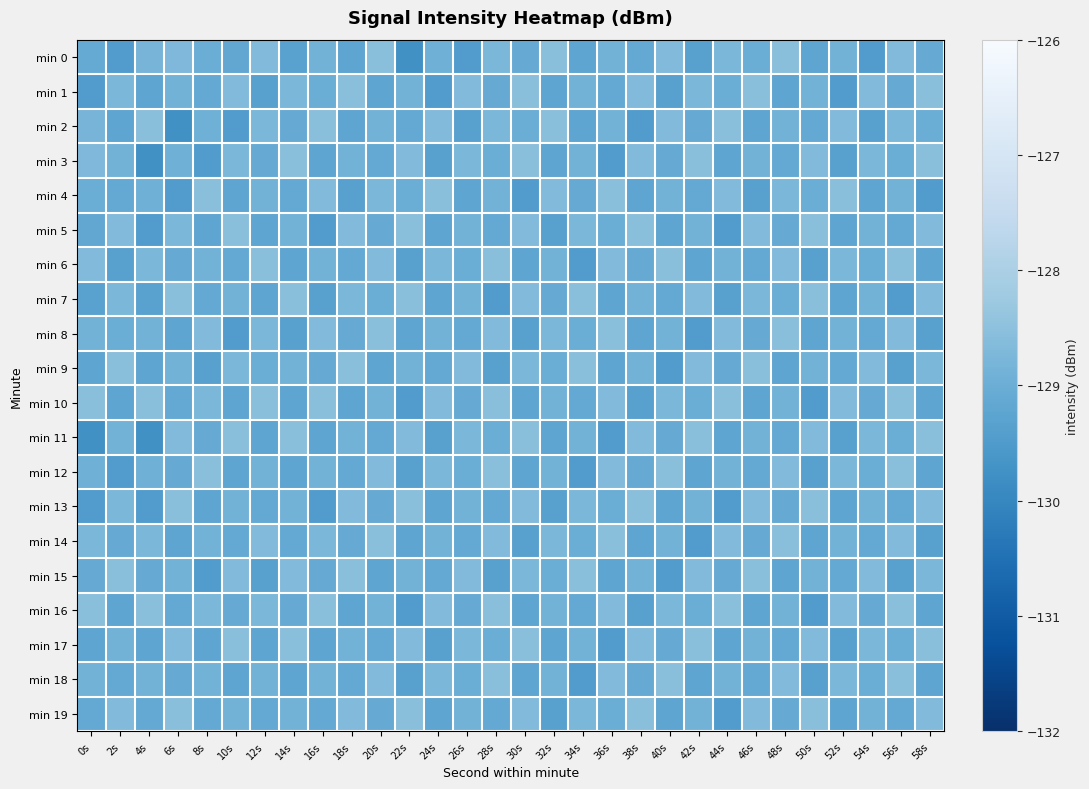

Reading left to right, extract all data points from this chart.

min 0: 0s=-129.1	2s=-129.5	4s=-128.8	6s=-128.7	8s=-129.0	10s=-129.2	12s=-128.7	14s=-129.3	16s=-128.9	18s=-129.2	20s=-128.5	22s=-129.8	24s=-128.9	26s=-129.5	28s=-128.8	30s=-129.1	32s=-128.5	34s=-129.2	36s=-128.9	38s=-129.1	40s=-128.7	42s=-129.3	44s=-128.8	46s=-129.0	48s=-128.5	50s=-129.2	52s=-128.9	54s=-129.5	56s=-128.7	58s=-129.1
min 1: 0s=-129.5	2s=-128.8	4s=-129.2	6s=-128.9	8s=-129.1	10s=-128.7	12s=-129.3	14s=-128.8	16s=-129.0	18s=-128.5	20s=-129.2	22s=-128.9	24s=-129.5	26s=-128.7	28s=-129.1	30s=-128.5	32s=-129.2	34s=-128.9	36s=-129.1	38s=-128.7	40s=-129.3	42s=-128.8	44s=-129.0	46s=-128.5	48s=-129.2	50s=-128.9	52s=-129.5	54s=-128.7	56s=-129.1	58s=-128.5
min 2: 0s=-128.8	2s=-129.2	4s=-128.5	6s=-129.8	8s=-128.9	10s=-129.5	12s=-128.8	14s=-129.1	16s=-128.5	18s=-129.2	20s=-128.9	22s=-129.1	24s=-128.7	26s=-129.3	28s=-128.8	30s=-129.0	32s=-128.5	34s=-129.2	36s=-128.9	38s=-129.5	40s=-128.7	42s=-129.1	44s=-128.5	46s=-129.2	48s=-128.9	50s=-129.1	52s=-128.7	54s=-129.3	56s=-128.8	58s=-129.0
min 3: 0s=-128.7	2s=-128.9	4s=-129.8	6s=-128.9	8s=-129.5	10s=-128.8	12s=-129.1	14s=-128.5	16s=-129.2	18s=-128.9	20s=-129.1	22s=-128.7	24s=-129.3	26s=-128.8	28s=-129.0	30s=-128.5	32s=-129.2	34s=-128.9	36s=-129.5	38s=-128.7	40s=-129.1	42s=-128.5	44s=-129.2	46s=-128.9	48s=-129.1	50s=-128.7	52s=-129.3	54s=-128.8	56s=-129.0	58s=-128.5
min 4: 0s=-129.0	2s=-129.1	4s=-128.9	6s=-129.5	8s=-128.5	10s=-129.2	12s=-128.9	14s=-129.1	16s=-128.7	18s=-129.3	20s=-128.8	22s=-129.0	24s=-128.5	26s=-129.2	28s=-128.9	30s=-129.5	32s=-128.7	34s=-129.1	36s=-128.5	38s=-129.2	40s=-128.9	42s=-129.1	44s=-128.7	46s=-129.3	48s=-128.8	50s=-129.0	52s=-128.5	54s=-129.2	56s=-128.9	58s=-129.5
min 5: 0s=-129.2	2s=-128.7	4s=-129.5	6s=-128.8	8s=-129.2	10s=-128.5	12s=-129.2	14s=-128.9	16s=-129.5	18s=-128.7	20s=-129.1	22s=-128.5	24s=-129.2	26s=-128.9	28s=-129.1	30s=-128.7	32s=-129.3	34s=-128.8	36s=-129.0	38s=-128.5	40s=-129.2	42s=-128.9	44s=-129.5	46s=-128.7	48s=-129.1	50s=-128.5	52s=-129.2	54s=-128.9	56s=-129.1	58s=-128.7
min 6: 0s=-128.7	2s=-129.3	4s=-128.8	6s=-129.1	8s=-128.9	10s=-129.1	12s=-128.5	14s=-129.2	16s=-128.9	18s=-129.1	20s=-128.7	22s=-129.3	24s=-128.8	26s=-129.0	28s=-128.5	30s=-129.2	32s=-128.9	34s=-129.5	36s=-128.7	38s=-129.1	40s=-128.5	42s=-129.2	44s=-128.9	46s=-129.1	48s=-128.7	50s=-129.3	52s=-128.8	54s=-129.0	56s=-128.5	58s=-129.2
min 7: 0s=-129.3	2s=-128.8	4s=-129.3	6s=-128.5	8s=-129.1	10s=-128.9	12s=-129.2	14s=-128.5	16s=-129.3	18s=-128.8	20s=-129.0	22s=-128.5	24s=-129.2	26s=-128.9	28s=-129.5	30s=-128.7	32s=-129.1	34s=-128.5	36s=-129.2	38s=-128.9	40s=-129.1	42s=-128.7	44s=-129.3	46s=-128.8	48s=-129.0	50s=-128.5	52s=-129.2	54s=-128.9	56s=-129.5	58s=-128.7
min 8: 0s=-128.9	2s=-129.0	4s=-128.9	6s=-129.2	8s=-128.7	10s=-129.5	12s=-128.8	14s=-129.3	16s=-128.7	18s=-129.1	20s=-128.5	22s=-129.2	24s=-128.9	26s=-129.1	28s=-128.7	30s=-129.3	32s=-128.8	34s=-129.0	36s=-128.5	38s=-129.2	40s=-128.9	42s=-129.5	44s=-128.7	46s=-129.1	48s=-128.5	50s=-129.2	52s=-128.9	54s=-129.1	56s=-128.7	58s=-129.3
min 9: 0s=-129.2	2s=-128.5	4s=-129.2	6s=-128.9	8s=-129.3	10s=-128.8	12s=-129.0	14s=-128.9	16s=-129.1	18s=-128.5	20s=-129.2	22s=-128.9	24s=-129.1	26s=-128.7	28s=-129.3	30s=-128.8	32s=-129.0	34s=-128.5	36s=-129.2	38s=-128.9	40s=-129.5	42s=-128.7	44s=-129.1	46s=-128.5	48s=-129.2	50s=-128.9	52s=-129.1	54s=-128.7	56s=-129.3	58s=-128.8
min 10: 0s=-128.5	2s=-129.2	4s=-128.5	6s=-129.1	8s=-128.8	10s=-129.2	12s=-128.5	14s=-129.2	16s=-128.5	18s=-129.2	20s=-128.9	22s=-129.5	24s=-128.7	26s=-129.1	28s=-128.5	30s=-129.2	32s=-128.9	34s=-129.1	36s=-128.7	38s=-129.3	40s=-128.8	42s=-129.0	44s=-128.5	46s=-129.2	48s=-128.9	50s=-129.5	52s=-128.7	54s=-129.1	56s=-128.5	58s=-129.2
min 11: 0s=-129.8	2s=-128.9	4s=-129.8	6s=-128.7	8s=-129.1	10s=-128.5	12s=-129.2	14s=-128.5	16s=-129.2	18s=-128.9	20s=-129.1	22s=-128.7	24s=-129.3	26s=-128.8	28s=-129.0	30s=-128.5	32s=-129.2	34s=-128.9	36s=-129.5	38s=-128.7	40s=-129.1	42s=-128.5	44s=-129.2	46s=-128.9	48s=-129.1	50s=-128.7	52s=-129.3	54s=-128.8	56s=-129.0	58s=-128.5
min 12: 0s=-128.9	2s=-129.5	4s=-128.9	6s=-129.1	8s=-128.5	10s=-129.2	12s=-128.9	14s=-129.2	16s=-128.9	18s=-129.1	20s=-128.7	22s=-129.3	24s=-128.8	26s=-129.0	28s=-128.5	30s=-129.2	32s=-128.9	34s=-129.5	36s=-128.7	38s=-129.1	40s=-128.5	42s=-129.2	44s=-128.9	46s=-129.1	48s=-128.7	50s=-129.3	52s=-128.8	54s=-129.0	56s=-128.5	58s=-129.2
min 13: 0s=-129.5	2s=-128.8	4s=-129.5	6s=-128.5	8s=-129.2	10s=-128.9	12s=-129.1	14s=-128.9	16s=-129.5	18s=-128.7	20s=-129.1	22s=-128.5	24s=-129.2	26s=-128.9	28s=-129.1	30s=-128.7	32s=-129.3	34s=-128.8	36s=-129.0	38s=-128.5	40s=-129.2	42s=-128.9	44s=-129.5	46s=-128.7	48s=-129.1	50s=-128.5	52s=-129.2	54s=-128.9	56s=-129.1	58s=-128.7
min 14: 0s=-128.8	2s=-129.1	4s=-128.8	6s=-129.2	8s=-128.9	10s=-129.1	12s=-128.7	14s=-129.1	16s=-128.8	18s=-129.1	20s=-128.5	22s=-129.2	24s=-128.9	26s=-129.1	28s=-128.7	30s=-129.3	32s=-128.8	34s=-129.0	36s=-128.5	38s=-129.2	40s=-128.9	42s=-129.5	44s=-128.7	46s=-129.1	48s=-128.5	50s=-129.2	52s=-128.9	54s=-129.1	56s=-128.7	58s=-129.3
min 15: 0s=-129.1	2s=-128.5	4s=-129.1	6s=-128.9	8s=-129.5	10s=-128.7	12s=-129.3	14s=-128.7	16s=-129.1	18s=-128.5	20s=-129.2	22s=-128.9	24s=-129.1	26s=-128.7	28s=-129.3	30s=-128.8	32s=-129.0	34s=-128.5	36s=-129.2	38s=-128.9	40s=-129.5	42s=-128.7	44s=-129.1	46s=-128.5	48s=-129.2	50s=-128.9	52s=-129.1	54s=-128.7	56s=-129.3	58s=-128.8
min 16: 0s=-128.5	2s=-129.2	4s=-128.5	6s=-129.1	8s=-128.8	10s=-129.1	12s=-128.8	14s=-129.1	16s=-128.5	18s=-129.2	20s=-128.9	22s=-129.5	24s=-128.7	26s=-129.1	28s=-128.5	30s=-129.2	32s=-128.9	34s=-129.1	36s=-128.7	38s=-129.3	40s=-128.8	42s=-129.0	44s=-128.5	46s=-129.2	48s=-128.9	50s=-129.5	52s=-128.7	54s=-129.1	56s=-128.5	58s=-129.2
min 17: 0s=-129.2	2s=-128.9	4s=-129.2	6s=-128.7	8s=-129.2	10s=-128.5	12s=-129.2	14s=-128.5	16s=-129.2	18s=-128.9	20s=-129.1	22s=-128.7	24s=-129.3	26s=-128.8	28s=-129.0	30s=-128.5	32s=-129.2	34s=-128.9	36s=-129.5	38s=-128.7	40s=-129.1	42s=-128.5	44s=-129.2	46s=-128.9	48s=-129.1	50s=-128.7	52s=-129.3	54s=-128.8	56s=-129.0	58s=-128.5
min 18: 0s=-128.9	2s=-129.1	4s=-128.9	6s=-129.1	8s=-128.9	10s=-129.2	12s=-128.9	14s=-129.2	16s=-128.9	18s=-129.1	20s=-128.7	22s=-129.3	24s=-128.8	26s=-129.0	28s=-128.5	30s=-129.2	32s=-128.9	34s=-129.5	36s=-128.7	38s=-129.1	40s=-128.5	42s=-129.2	44s=-128.9	46s=-129.1	48s=-128.7	50s=-129.3	52s=-128.8	54s=-129.0	56s=-128.5	58s=-129.2
min 19: 0s=-129.1	2s=-128.7	4s=-129.1	6s=-128.5	8s=-129.1	10s=-128.9	12s=-129.1	14s=-128.9	16s=-129.1	18s=-128.7	20s=-129.1	22s=-128.5	24s=-129.2	26s=-128.9	28s=-129.1	30s=-128.7	32s=-129.3	34s=-128.8	36s=-129.0	38s=-128.5	40s=-129.2	42s=-128.9	44s=-129.5	46s=-128.7	48s=-129.1	50s=-128.5	52s=-129.2	54s=-128.9	56s=-129.1	58s=-128.7